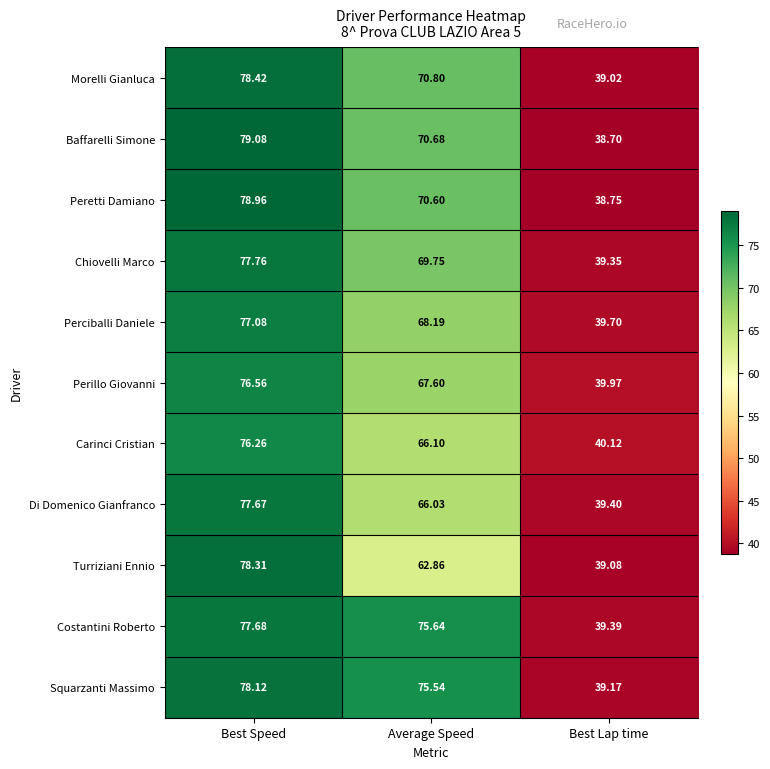

Which series has the widest spread of values?

Baffarelli Simone